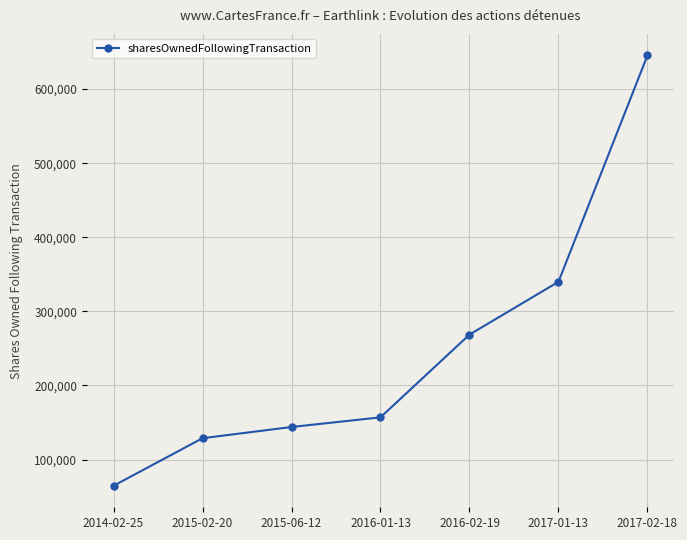

Reading right to left, transcribe all the data shown in this chart.

2017-02-18=645483	2017-01-13=339907	2016-02-19=268622	2016-01-13=156965	2015-06-12=143913	2015-02-20=128777	2014-02-25=64600